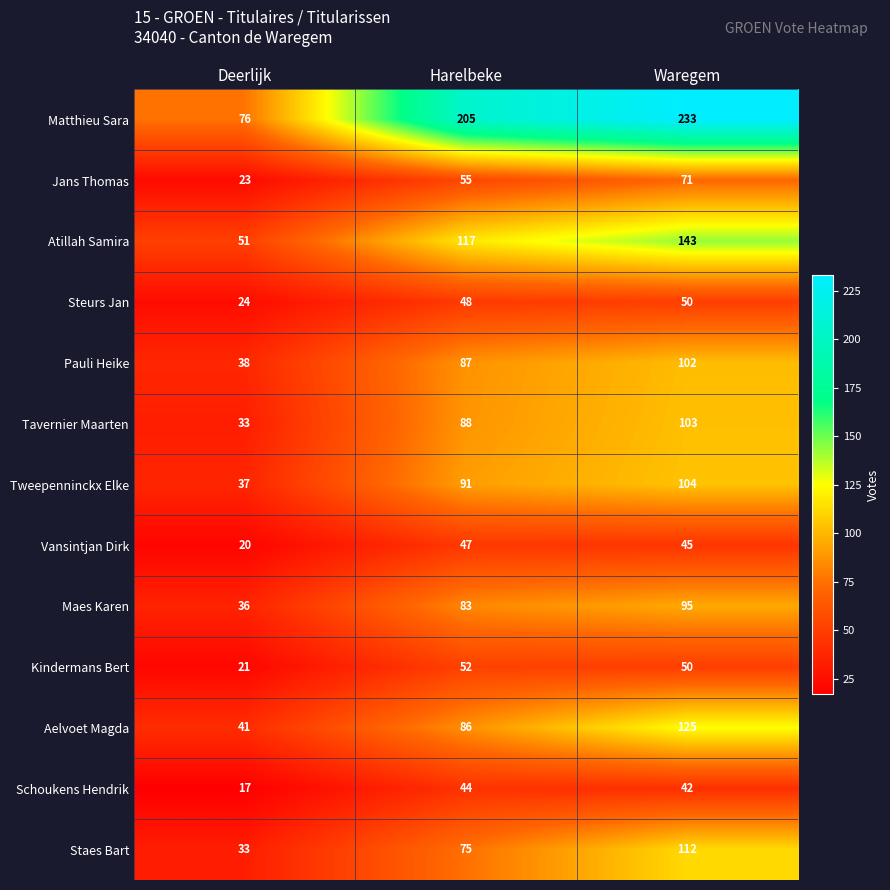

What is the difference between the highest and lowest values at Harelbeke?

161